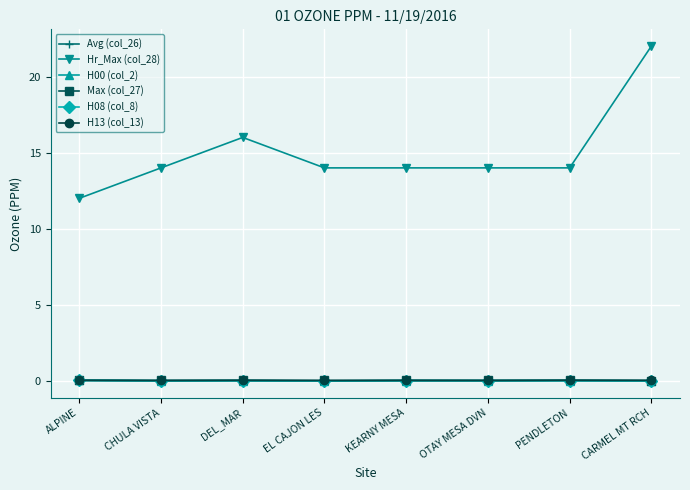

True or false: Hr_Max (col_28) has more than 2 interior local peaks.

False